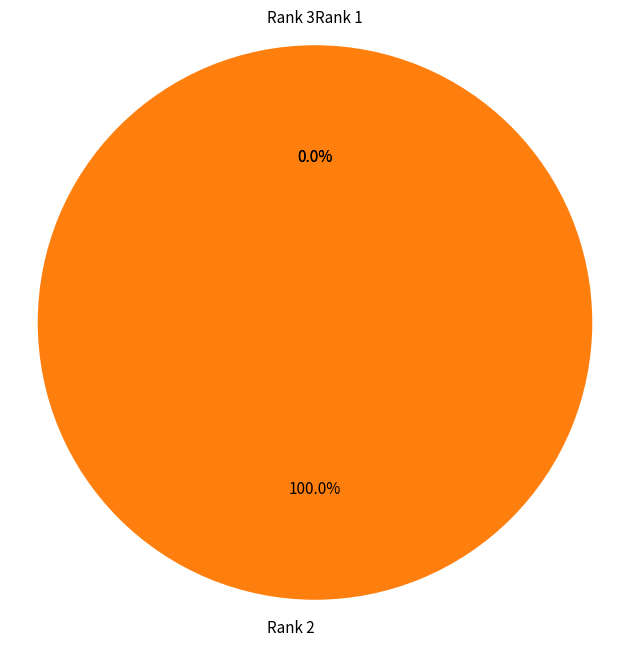

Which slice is the smallest?

Rank 3